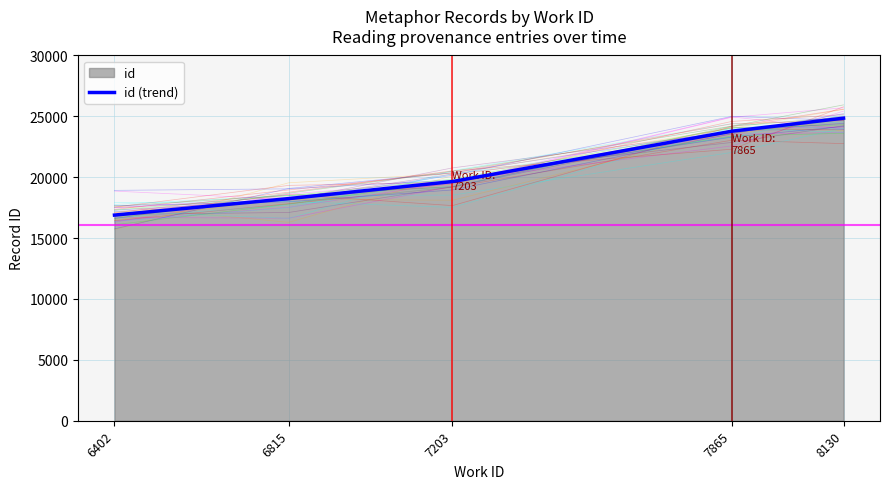

Is it true that the value at 6815 is 18246?

True